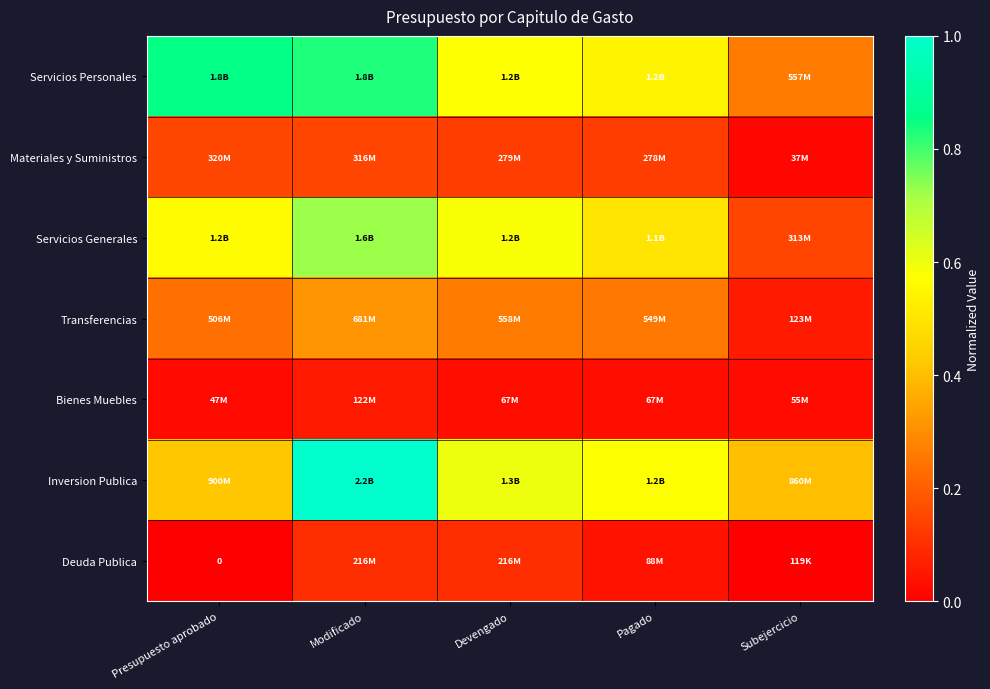

What value does the Materiales y Suministros series have at Devengado?

0.1